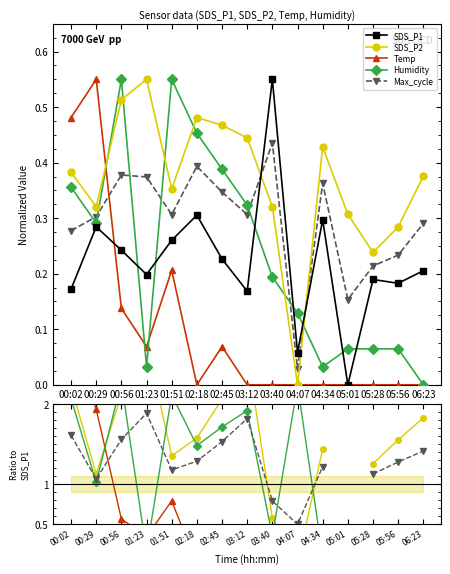

What position from the left is 01:51?

5